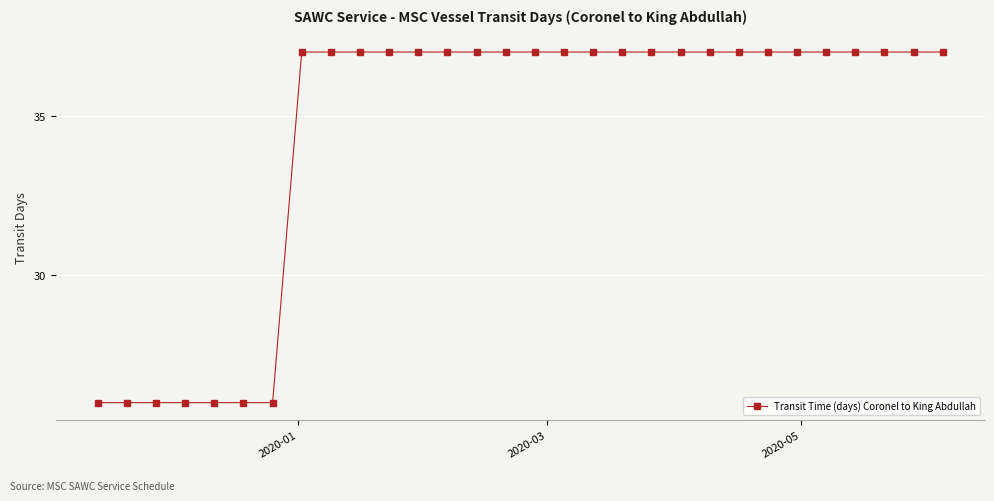

What is the average value?

34